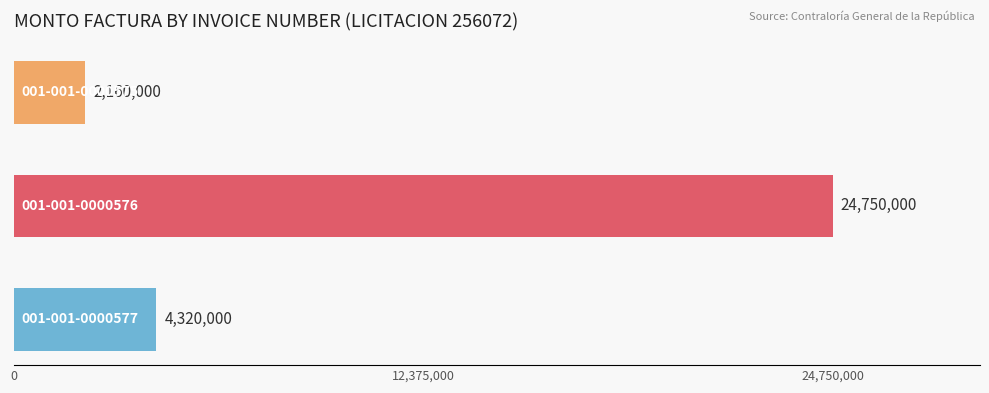

What is the maximum value shown in the chart?

24750000